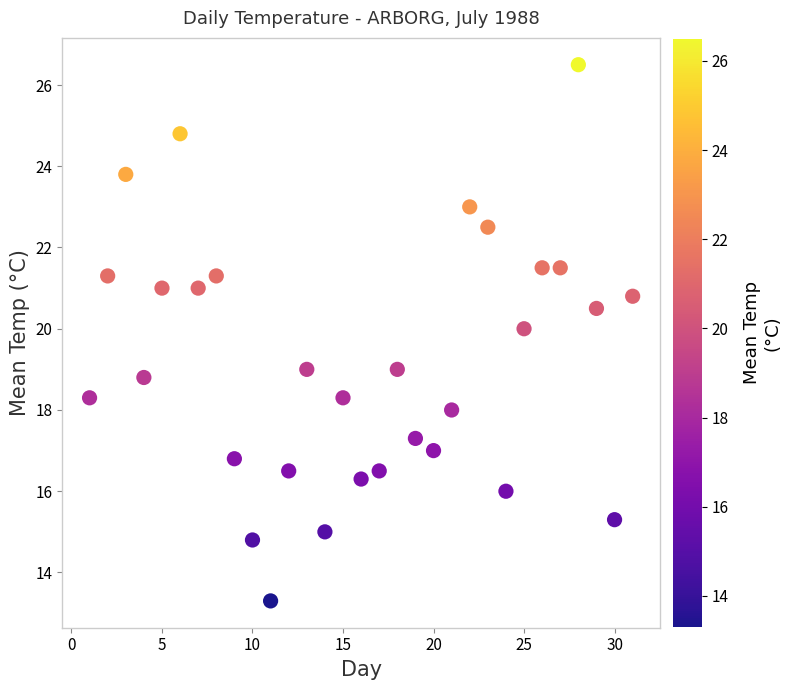

What is the range of Y values (max minus min)?

13.2